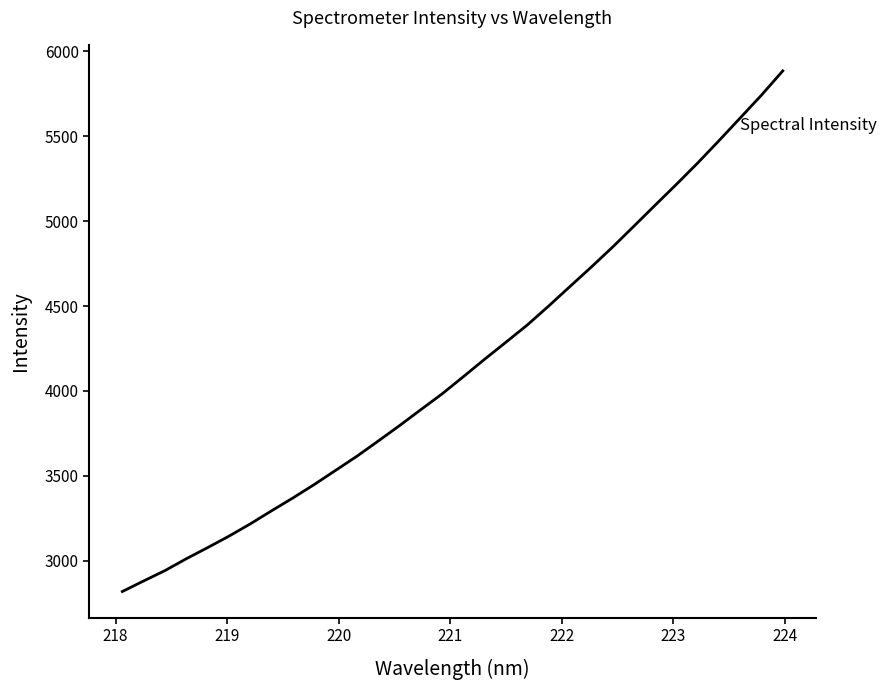

What is the smallest value displayed?

2819.6